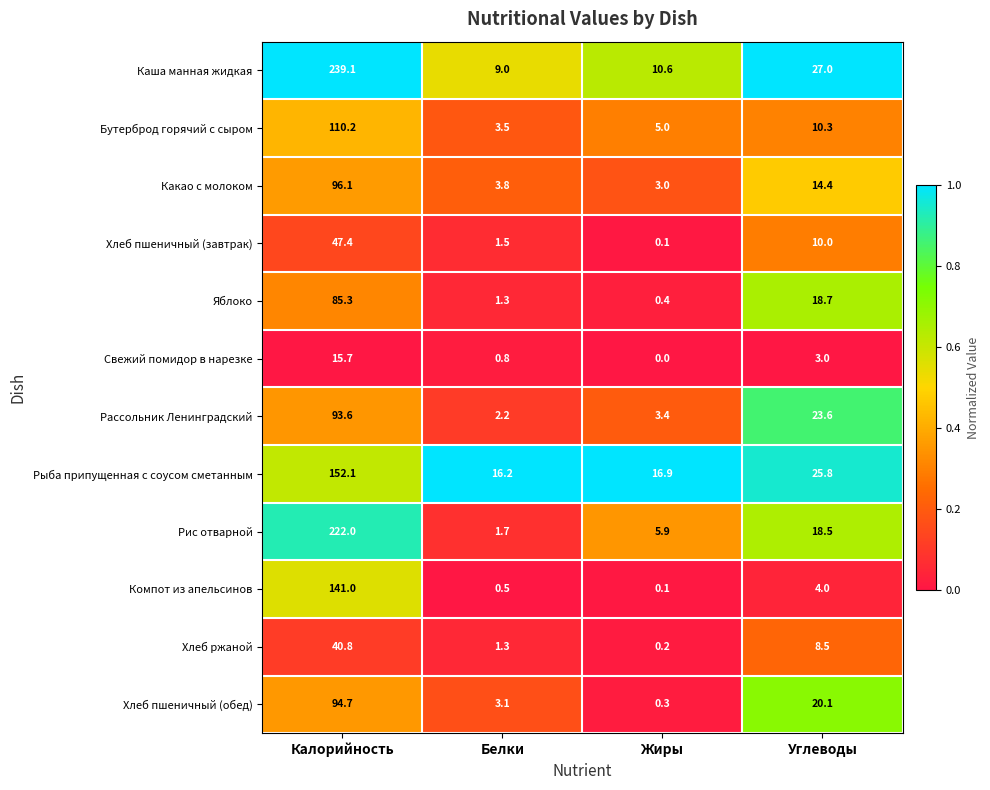

How many categories are shown in the chart?

4